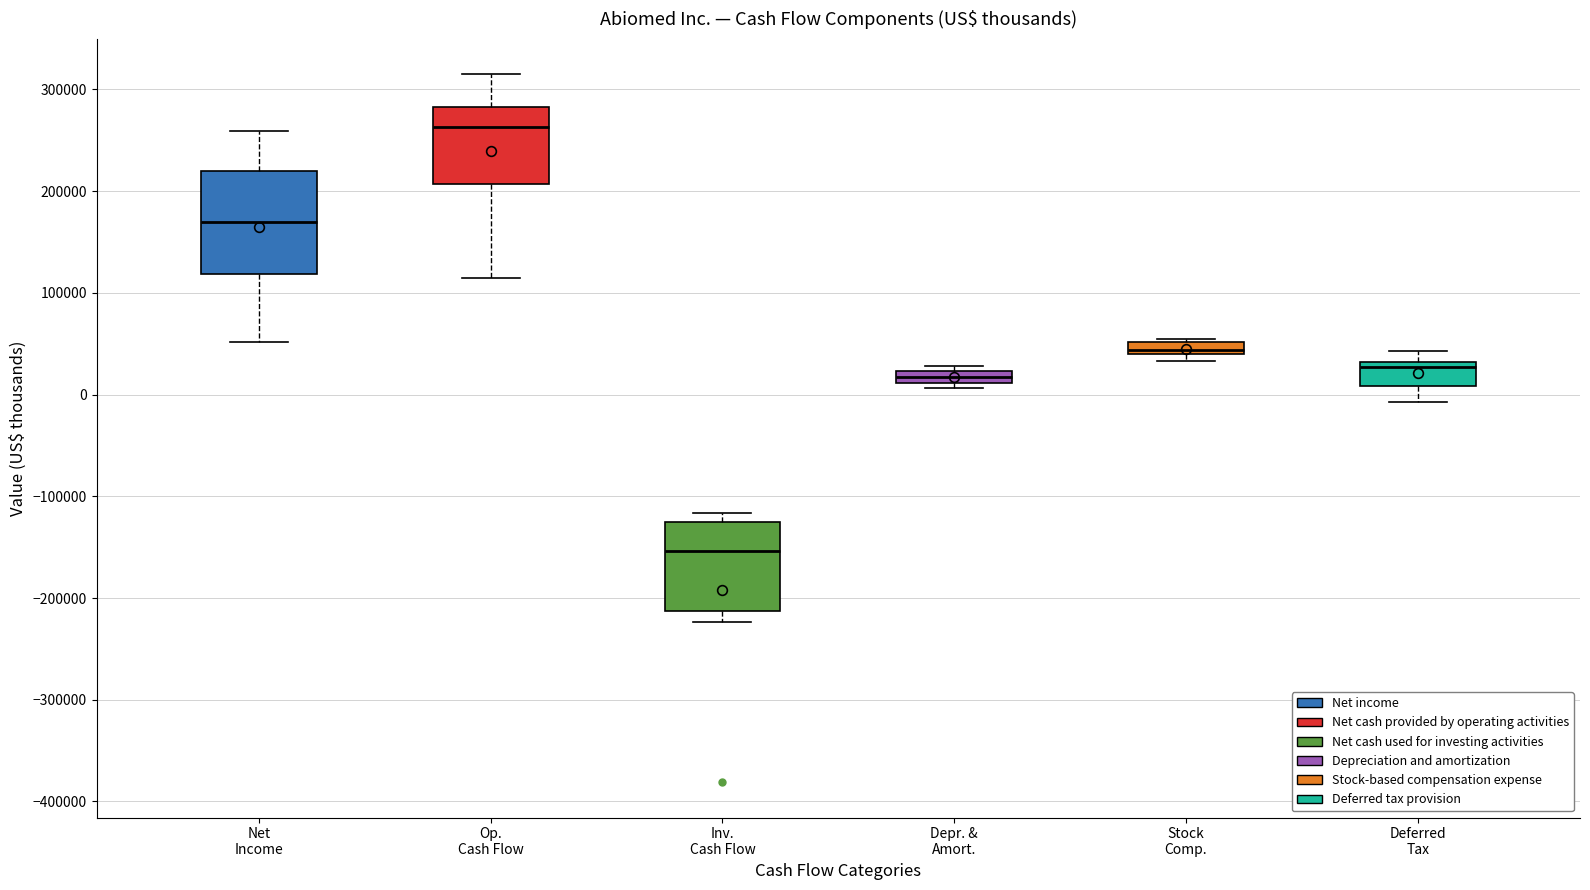

Which box is the tallest, from its lower edge to its upper edge?

Net Income